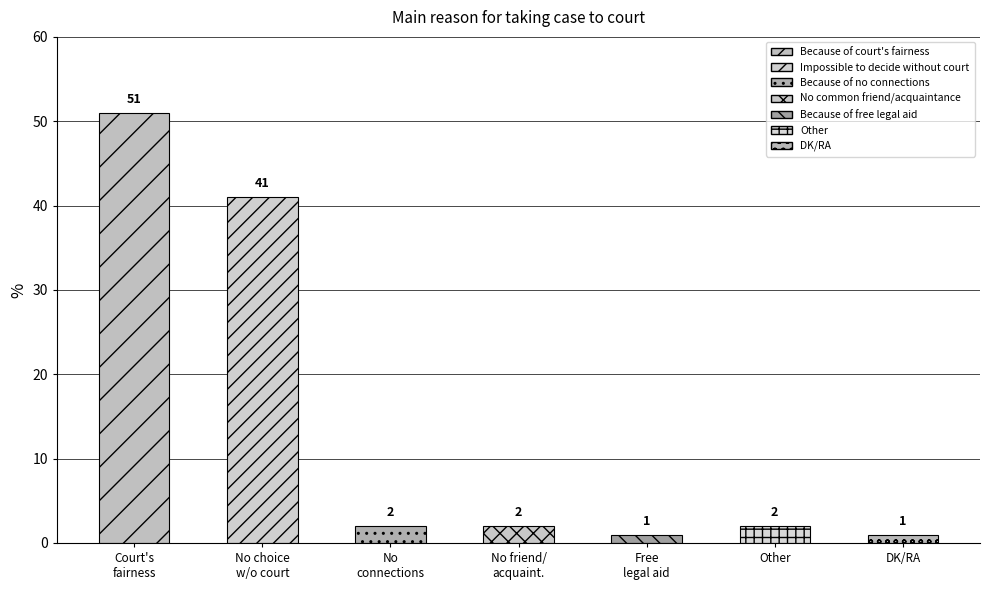

List the labels in order of value, largest first.

Because of court's fairness, Impossible to decide without court, Because of no connections, No common friend/acquaintance, Other, Because of free legal aid, DK/RA